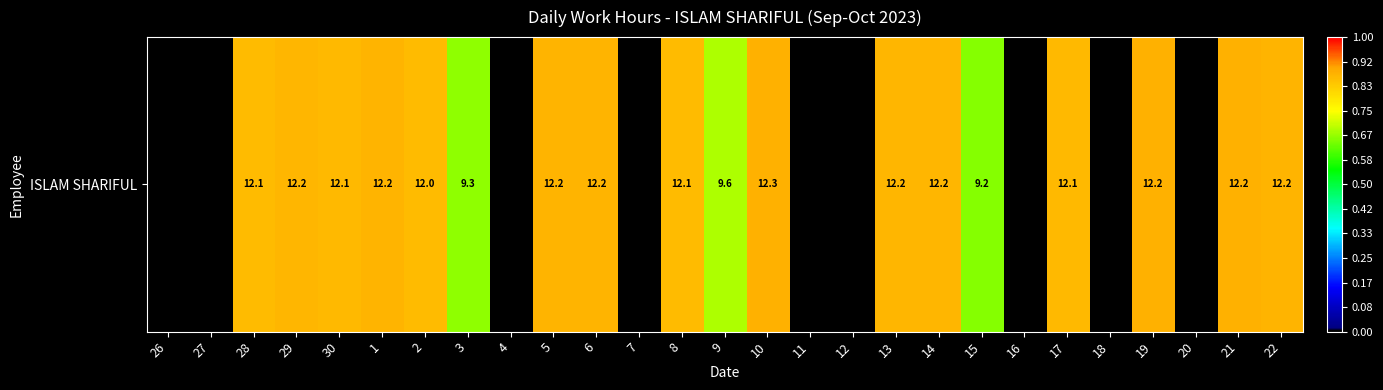

Between 4 and 3, which is larger?

3